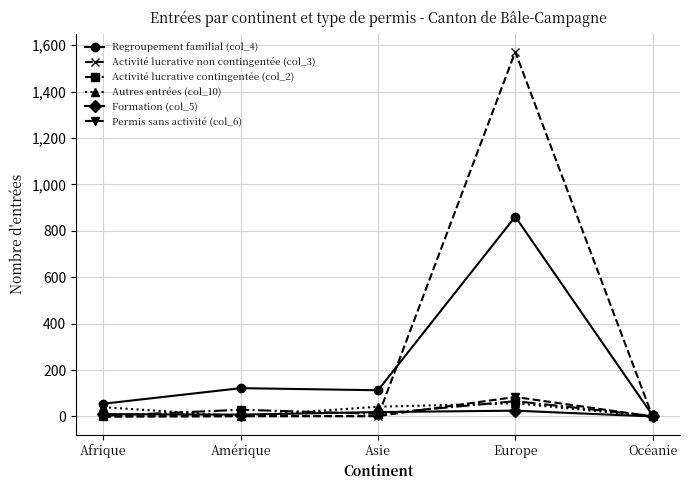

What is the difference between the highest and lowest values at Amérique?

121